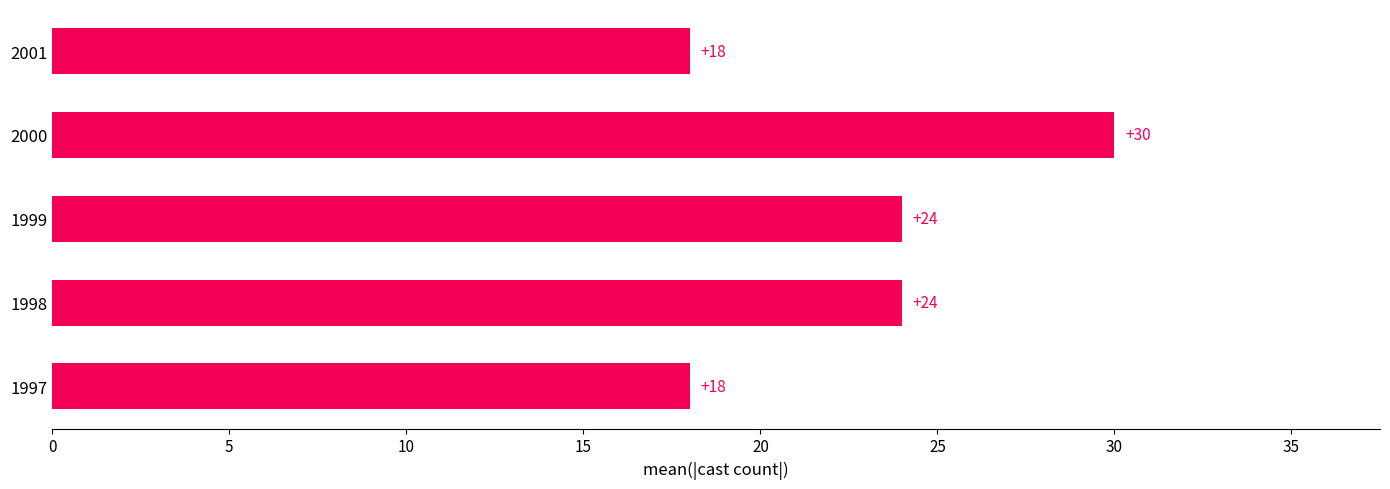

The value at 1999 is 32. True or false?

False